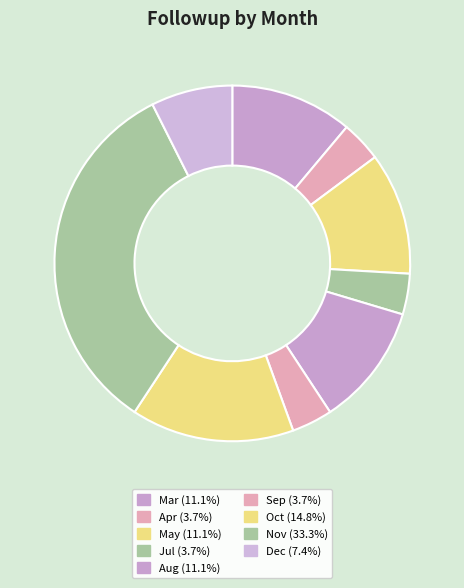

To the nearest percent, what is the combined percentage of Mar and Apr?

15%